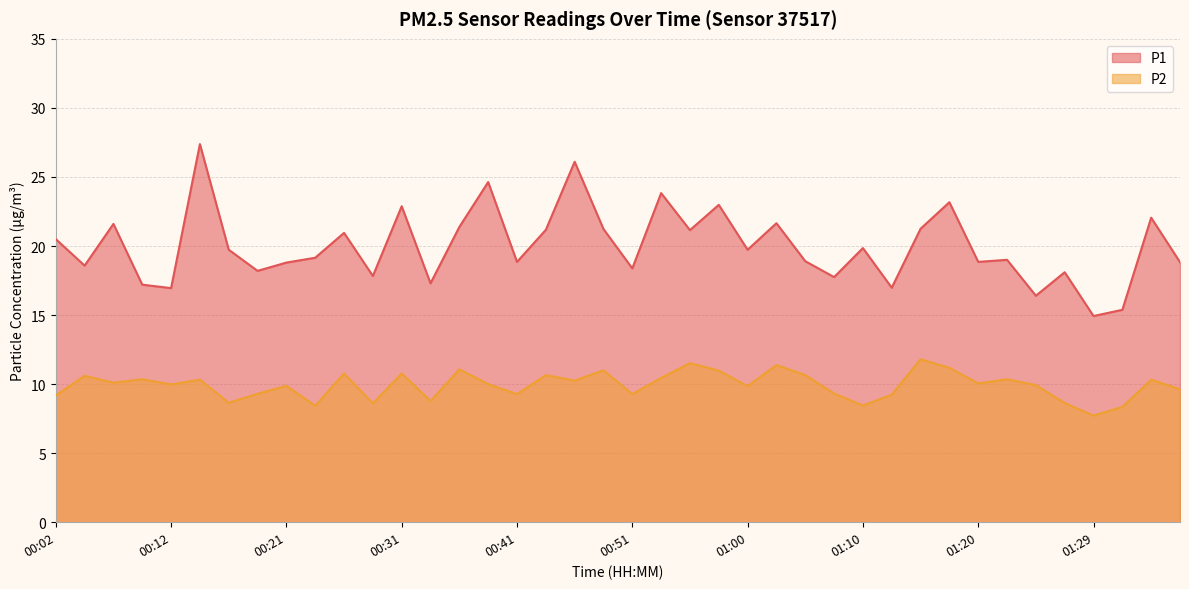

What is the difference between the P2 values at 00:19 and 00:48?

1.7